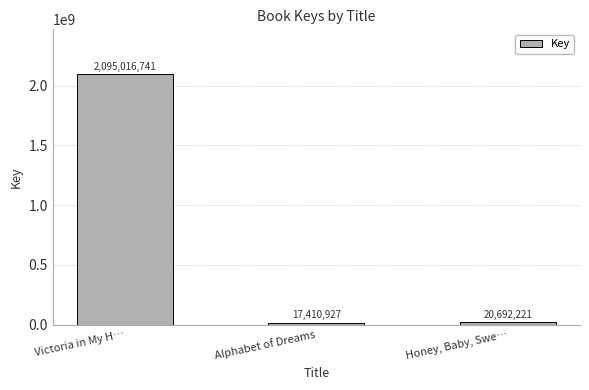

What position from the right is Honey, Baby, Swe…?

1